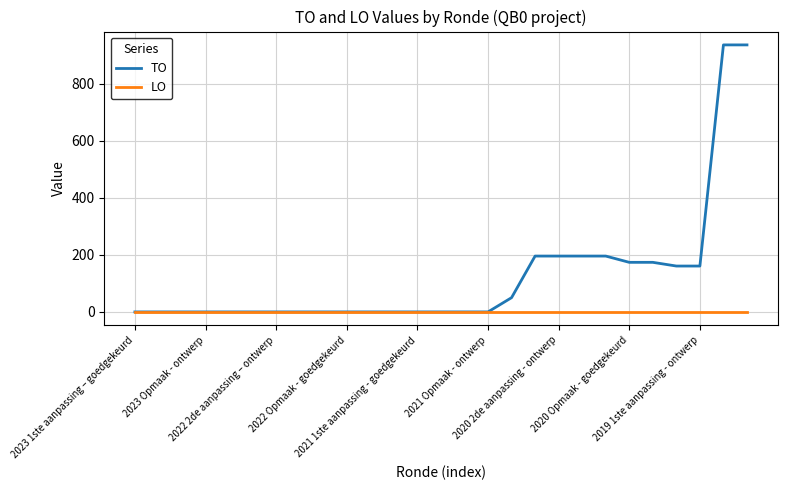

List the series in order of their overall mean, lowest first.

LO, TO